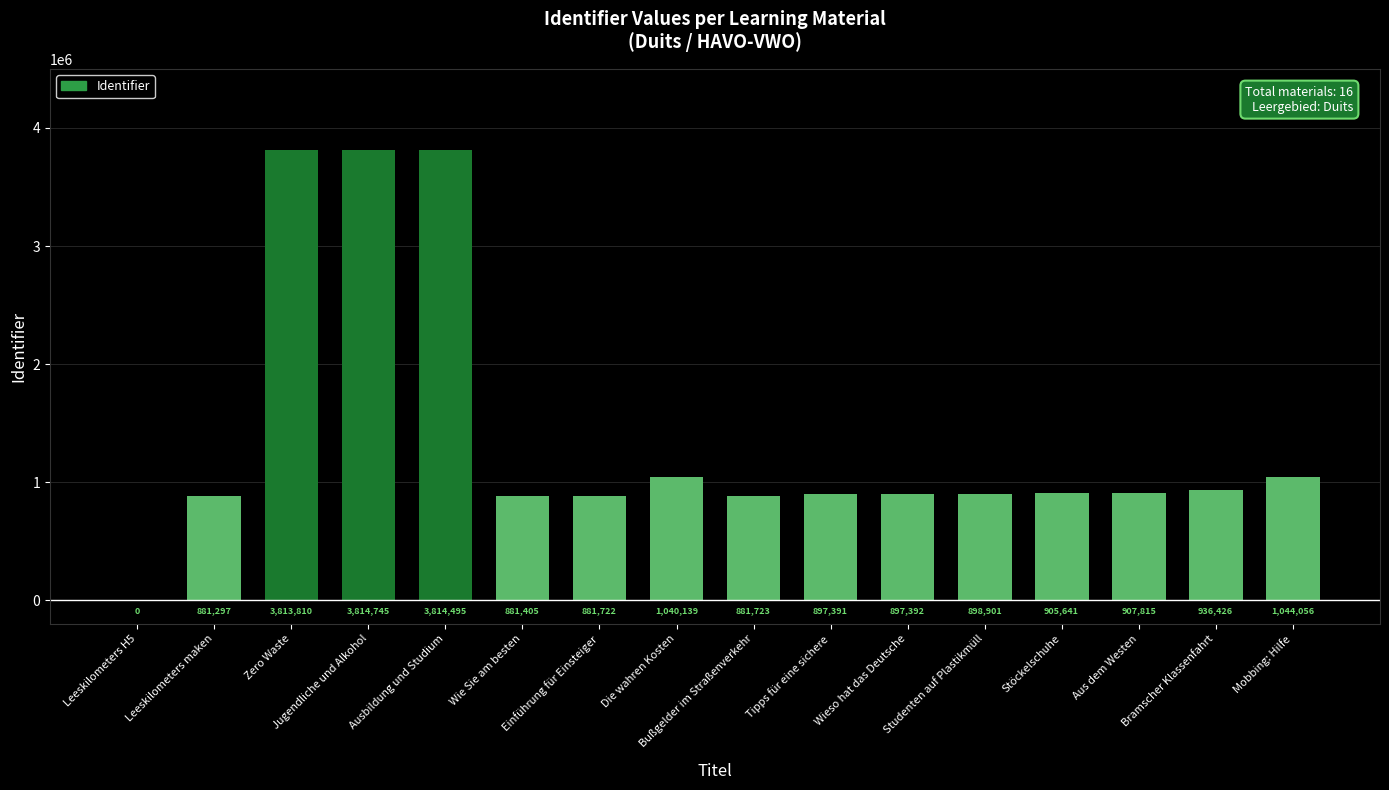

Reading left to right, list all the values displayed in this chart.

0	881297	3813810	3814745	3814495	881405	881722	1040139	881723	897391	897392	898901	905641	907815	936426	1044056